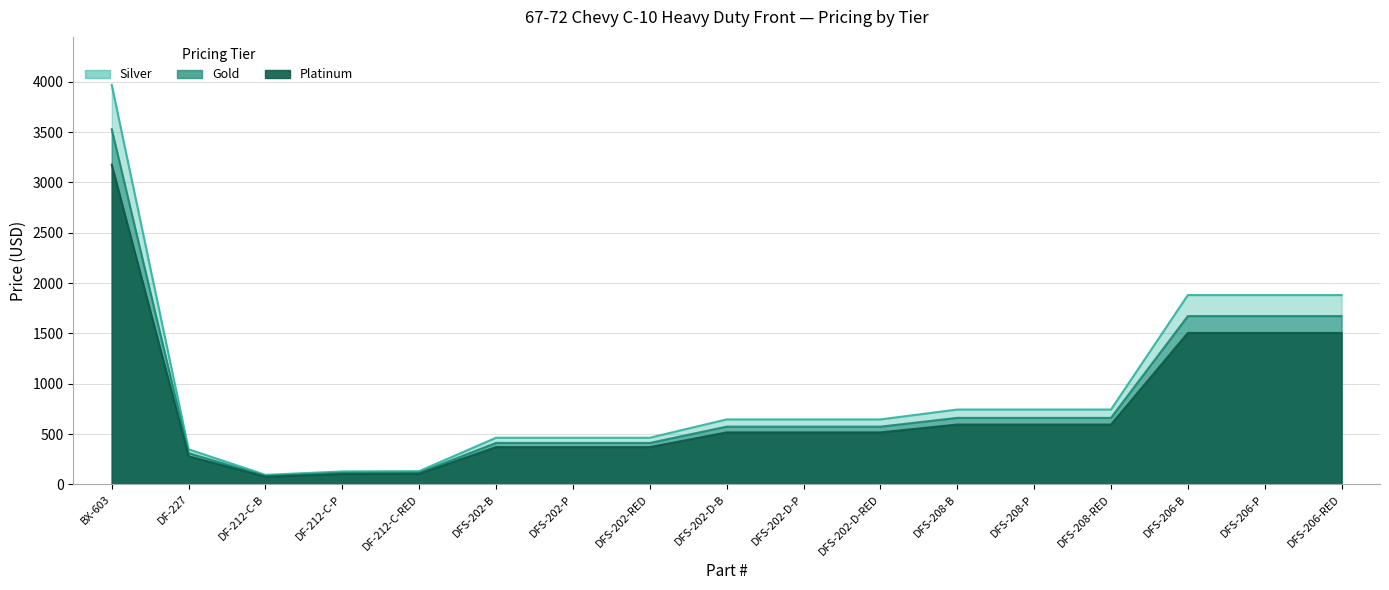

The value of Platinum at DFS-202-B is 371. True or false?

True